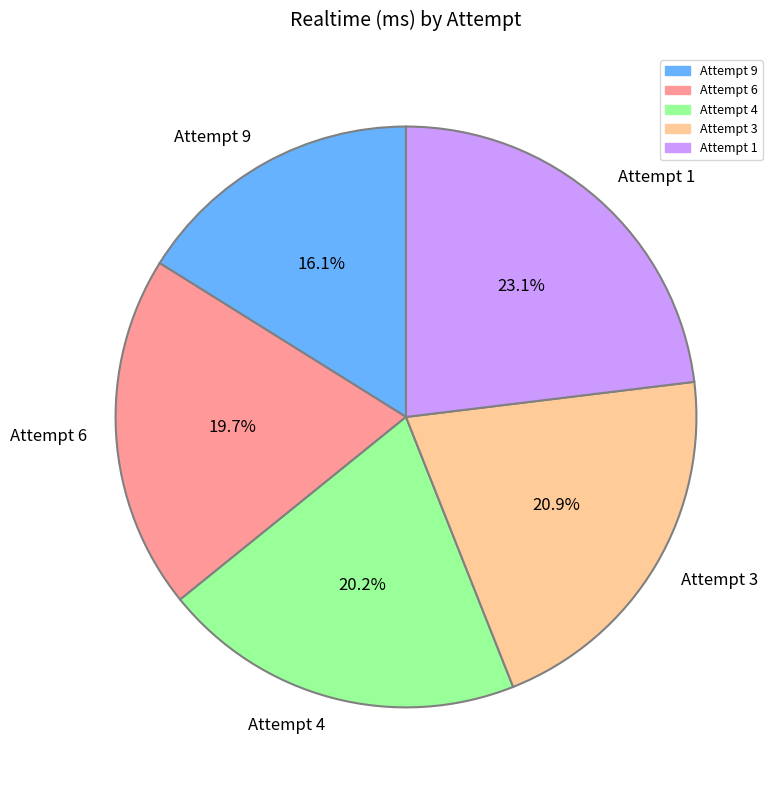

True or false: Attempt 3 accounts for 21% of the total.

True